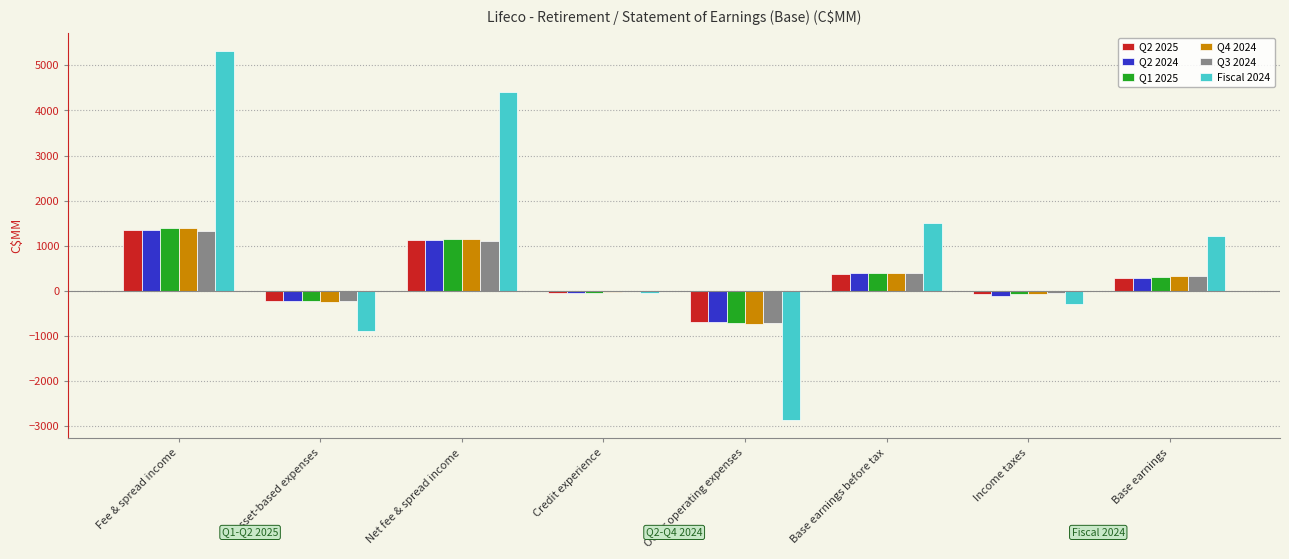

At which category is the sum across all series the highest?

Fee & spread income